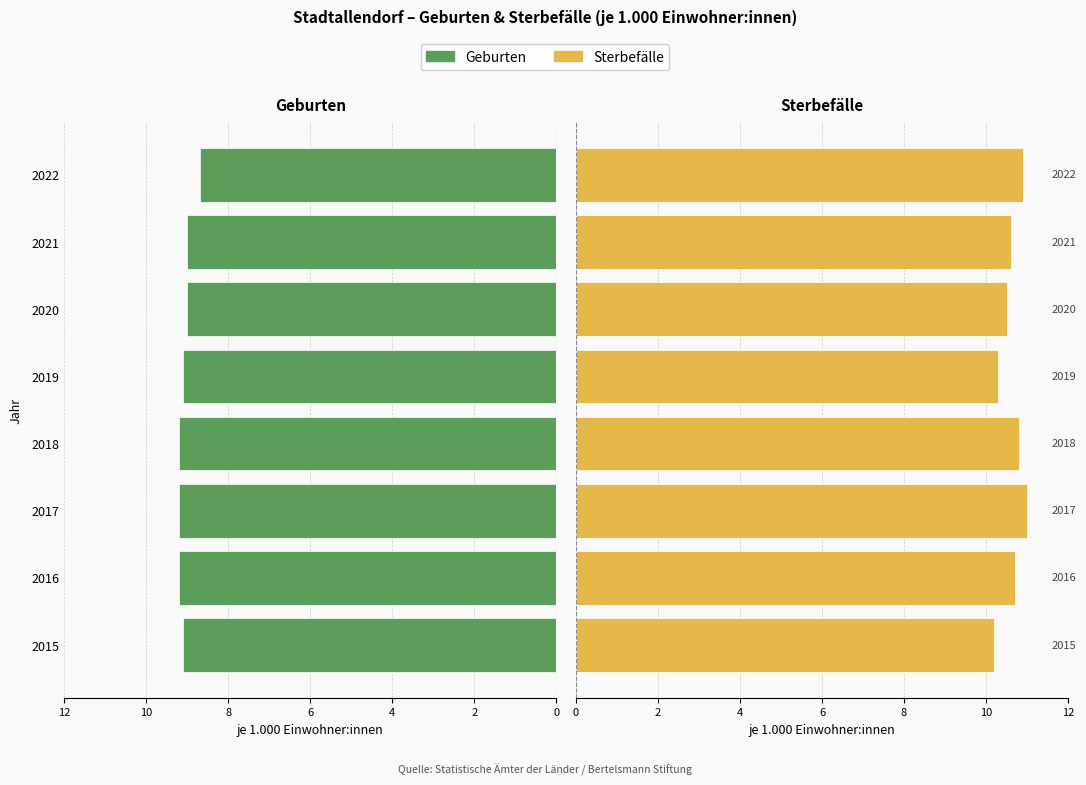

What is the difference between the maximum and minimum values in the Sterbefälle series?

0.8